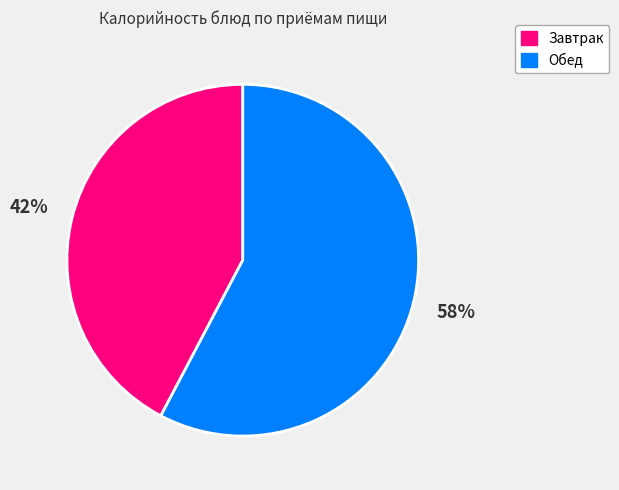

Is there a majority slice in this chart?

Yes